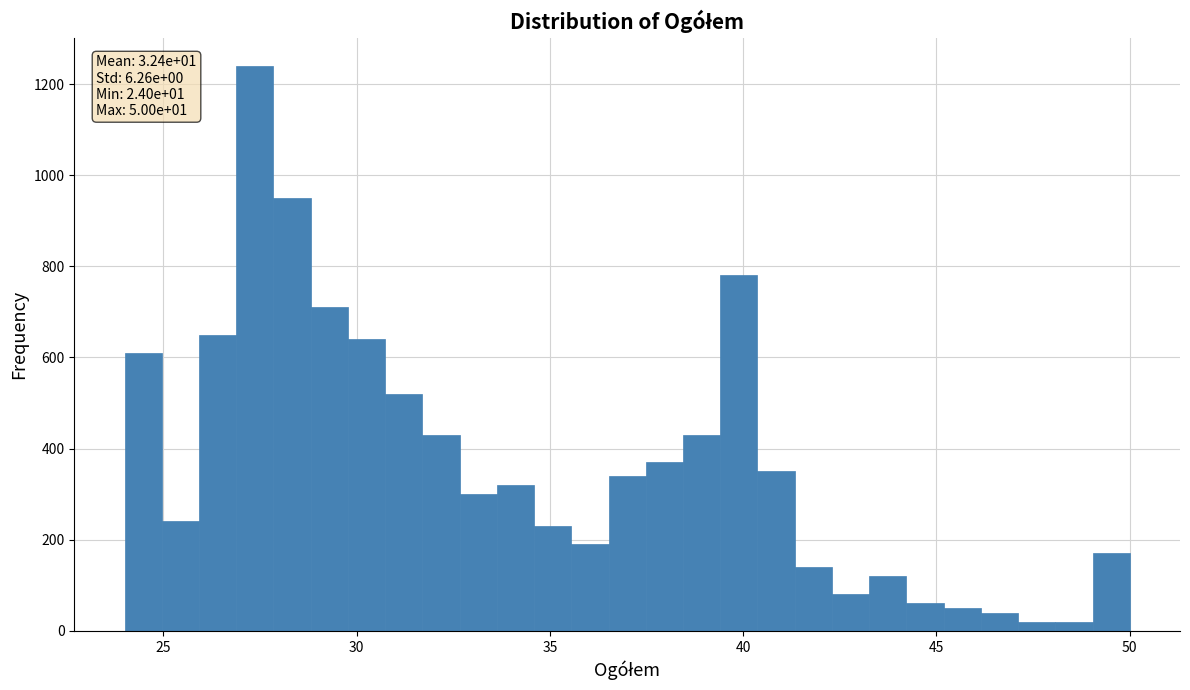

Around what value on the x-axis is the tallest bar? Give the approximate position of its centre, as read against the axis.

27.5